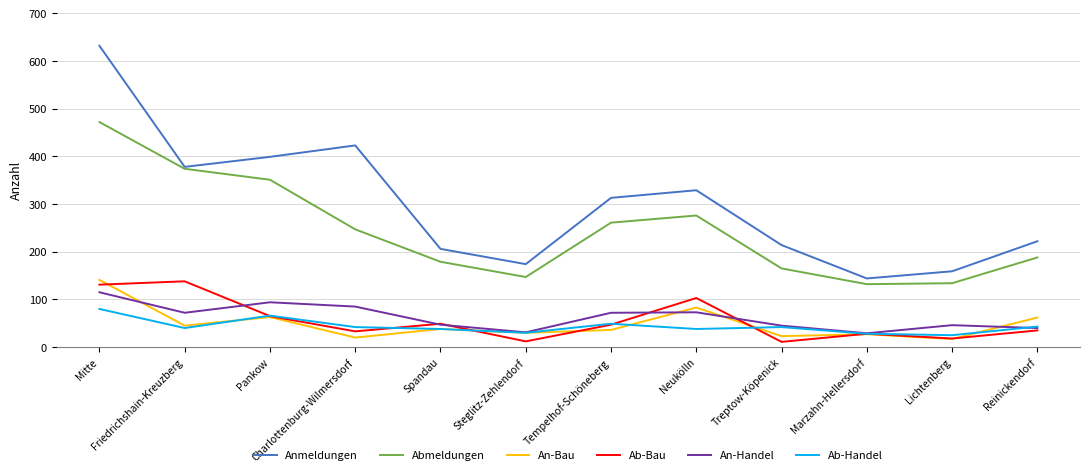

At which category does the chart reach its peak across all series?

Mitte